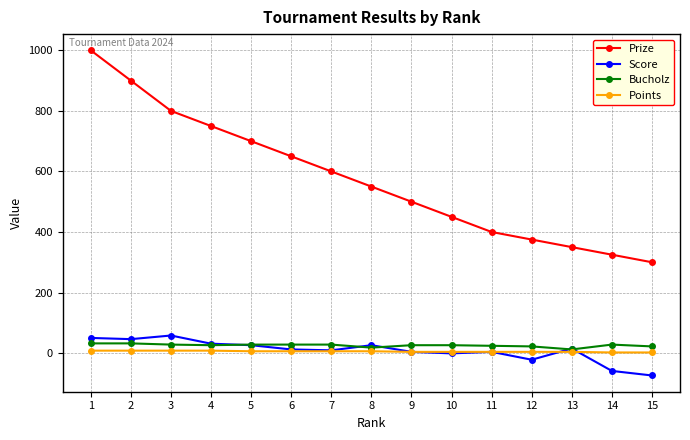

Does the chart have visible grid lines?

Yes